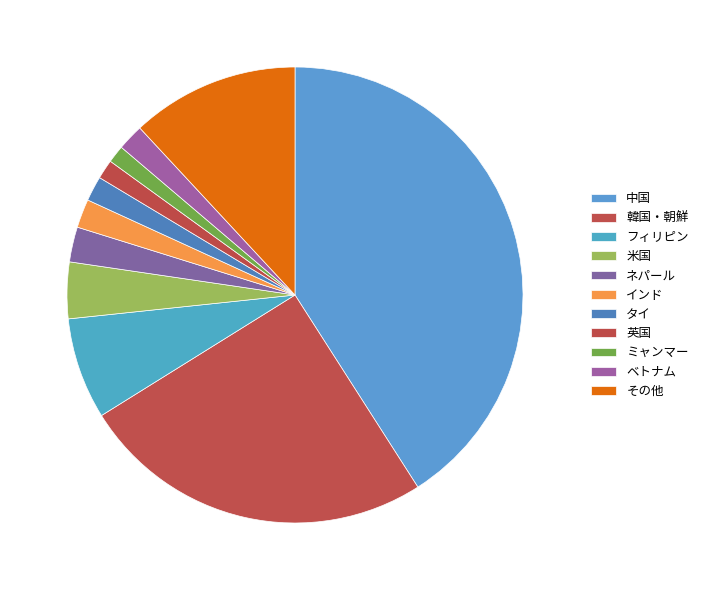

Is the sum of ベトナム and ミャンマー greater than half?

No